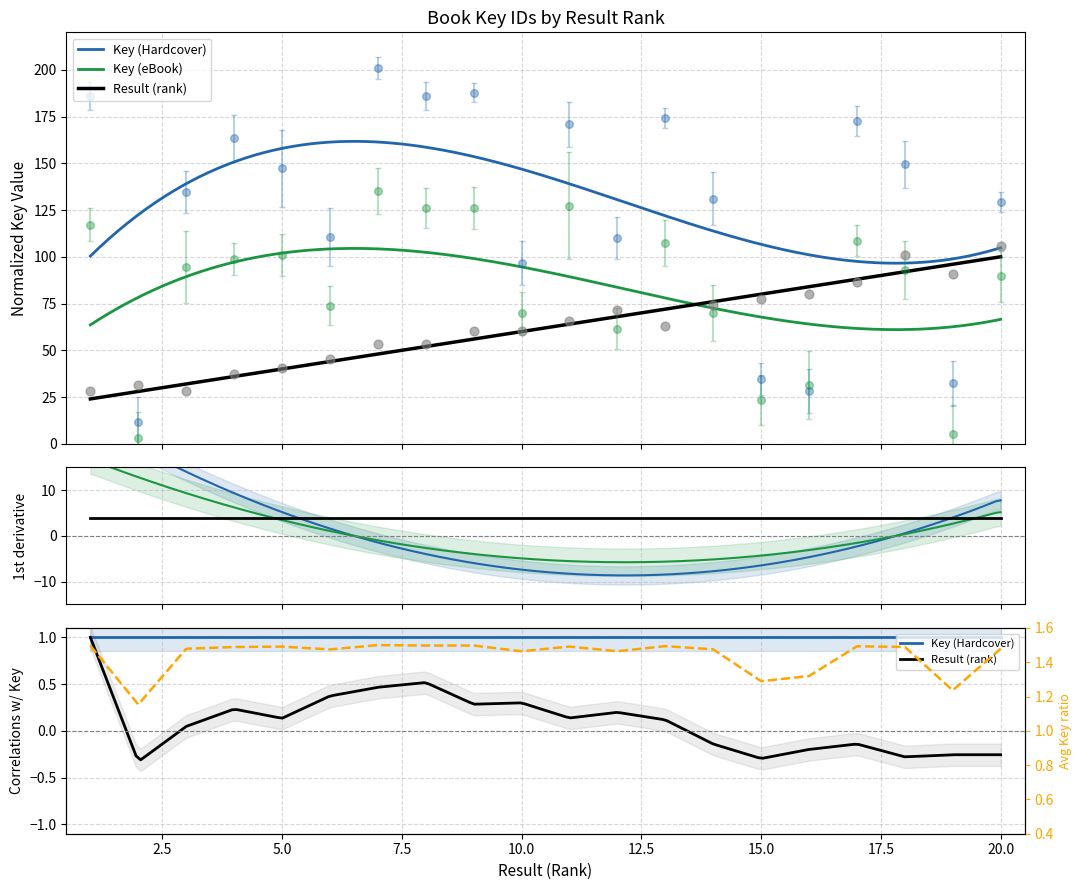

Which series reaches the minimum Y coordinate?

Key (eBook)